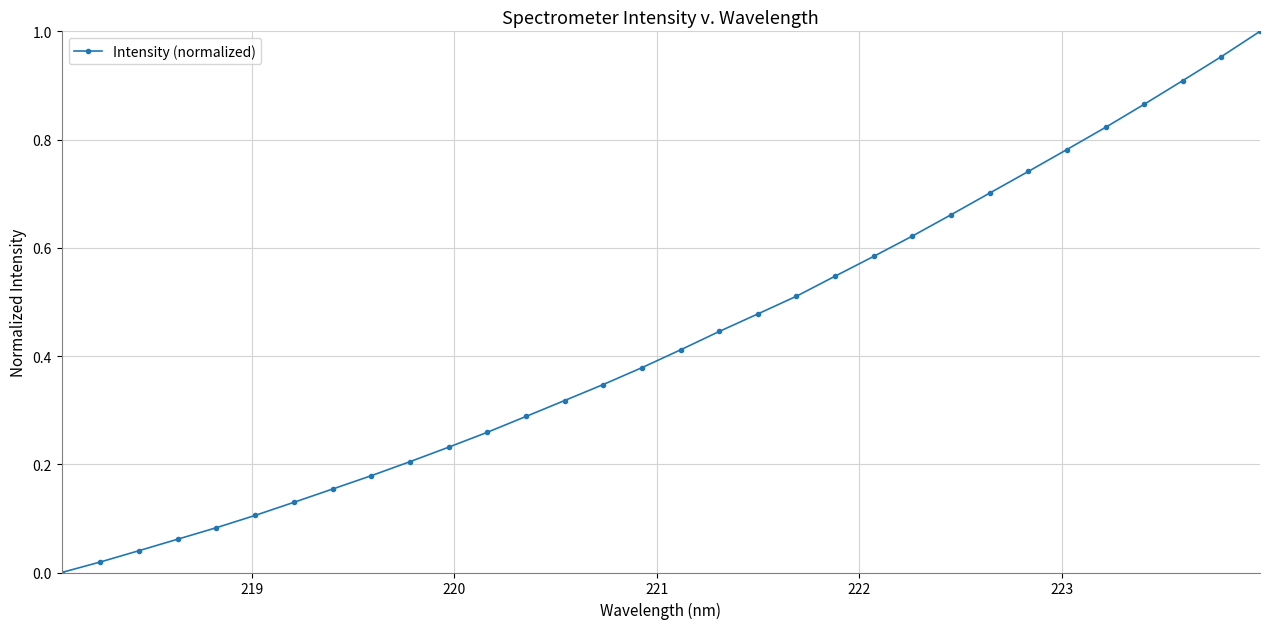

True or false: there are more than 1 points higher than both neighbors.

False